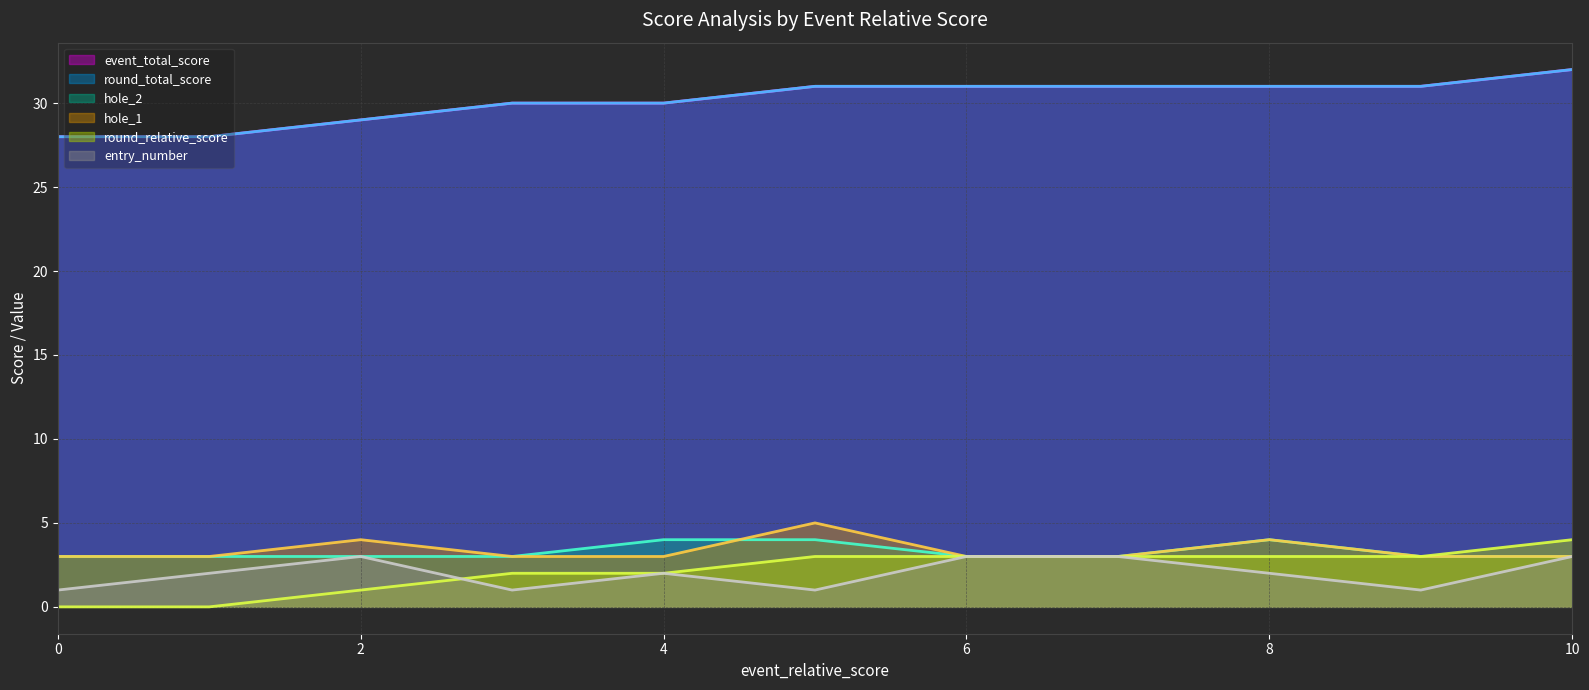

How many entry_number values are between 1 and 3?

11